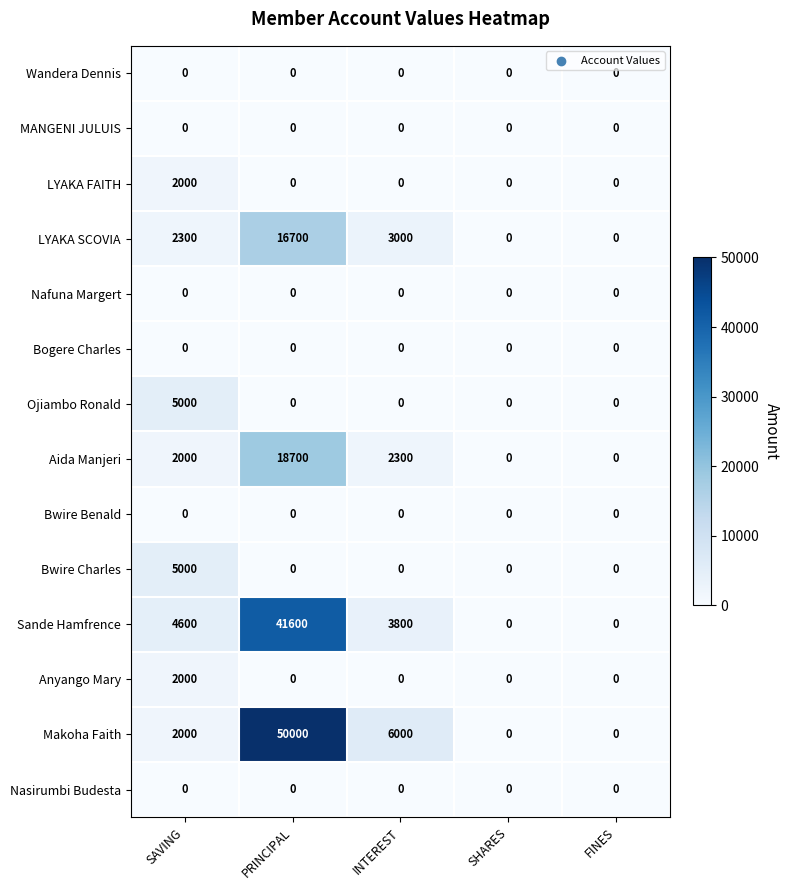

Which series has the largest total across all categories?

Makoha Faith